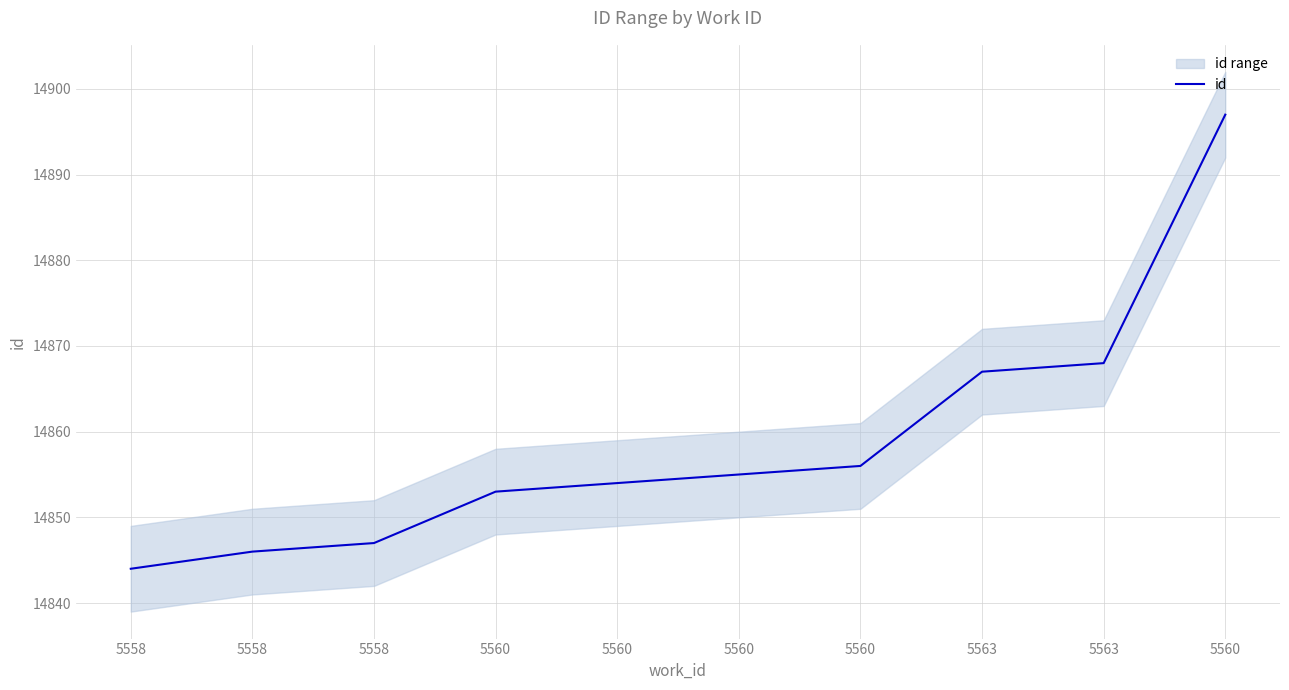

What is the label of the 3rd point from the right?

5563